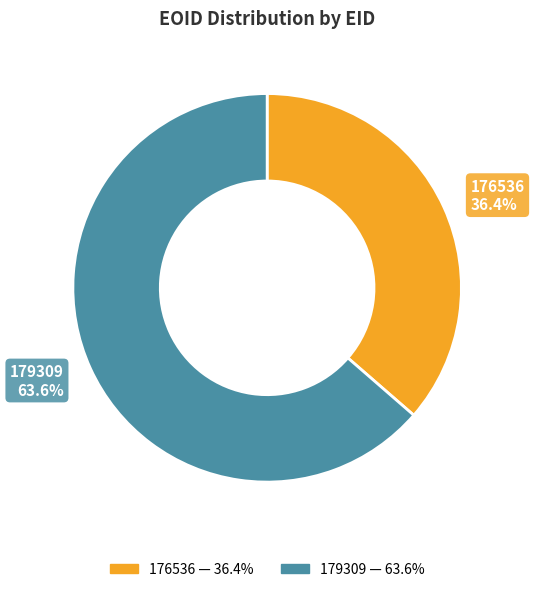

Is there any slice that represents more than half of the pie?

Yes